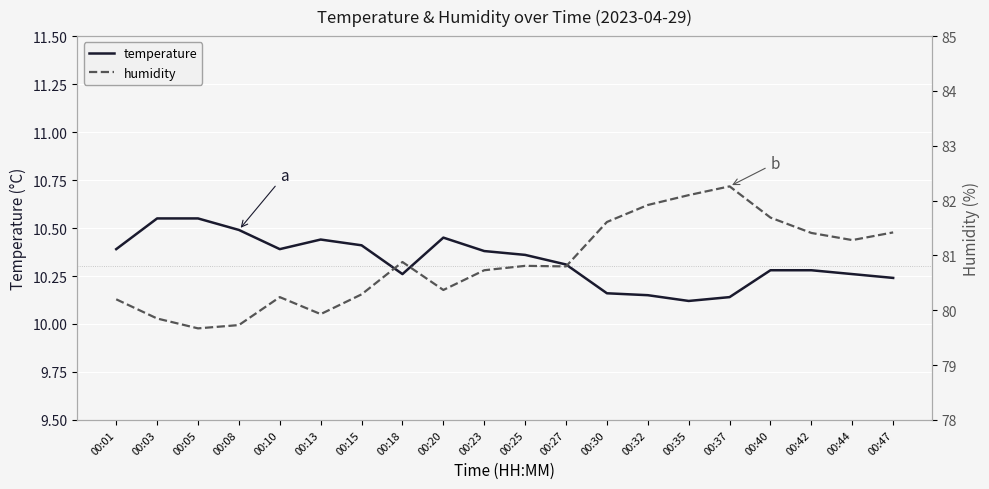

Which has a higher value, 00:20 or 00:03?

00:03